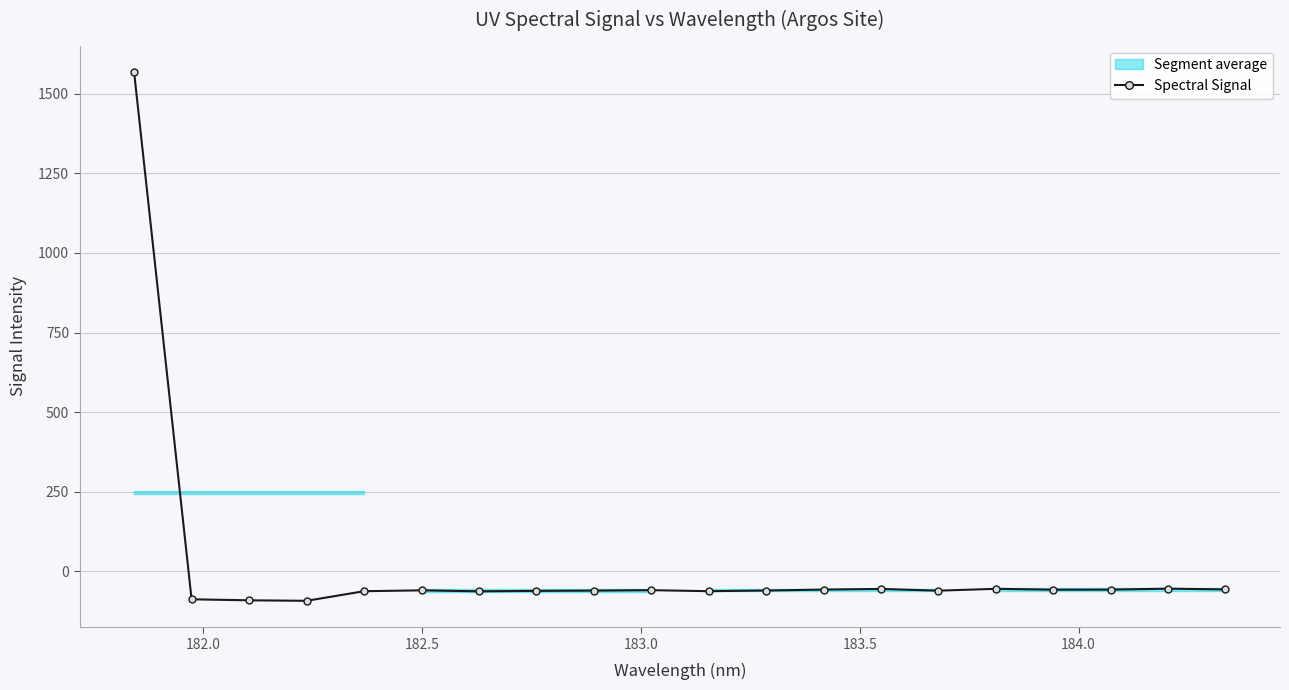

How many positive values does the Spectral Signal series have?

1